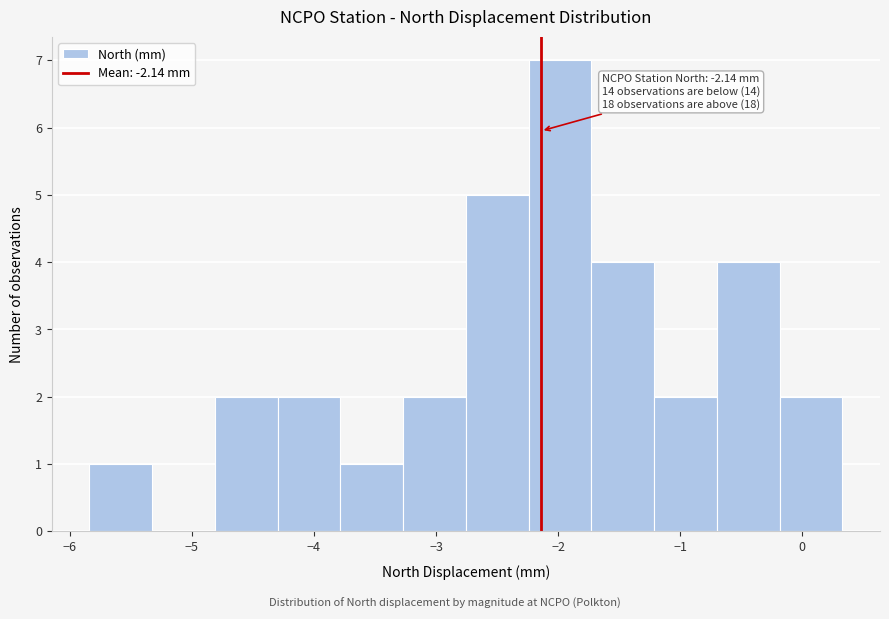

Which range on the x-axis has the tallest bar?

-2.2 to -1.7